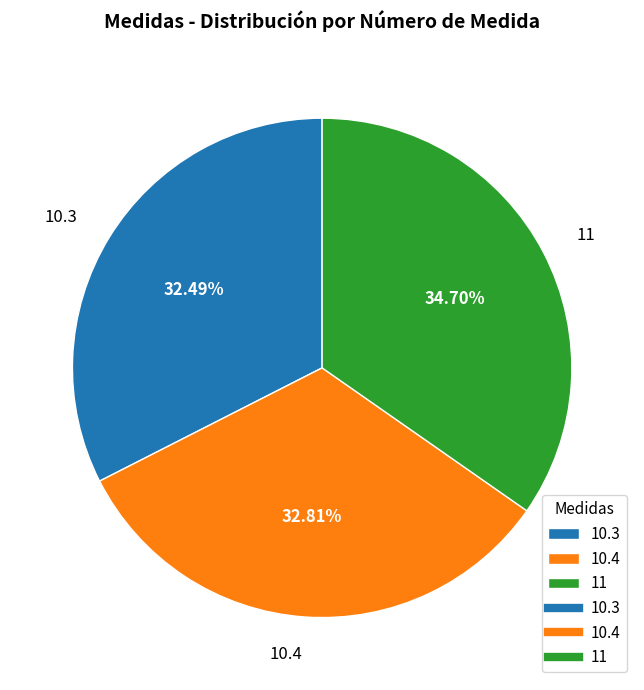

Count the number of slices in the pie.

3